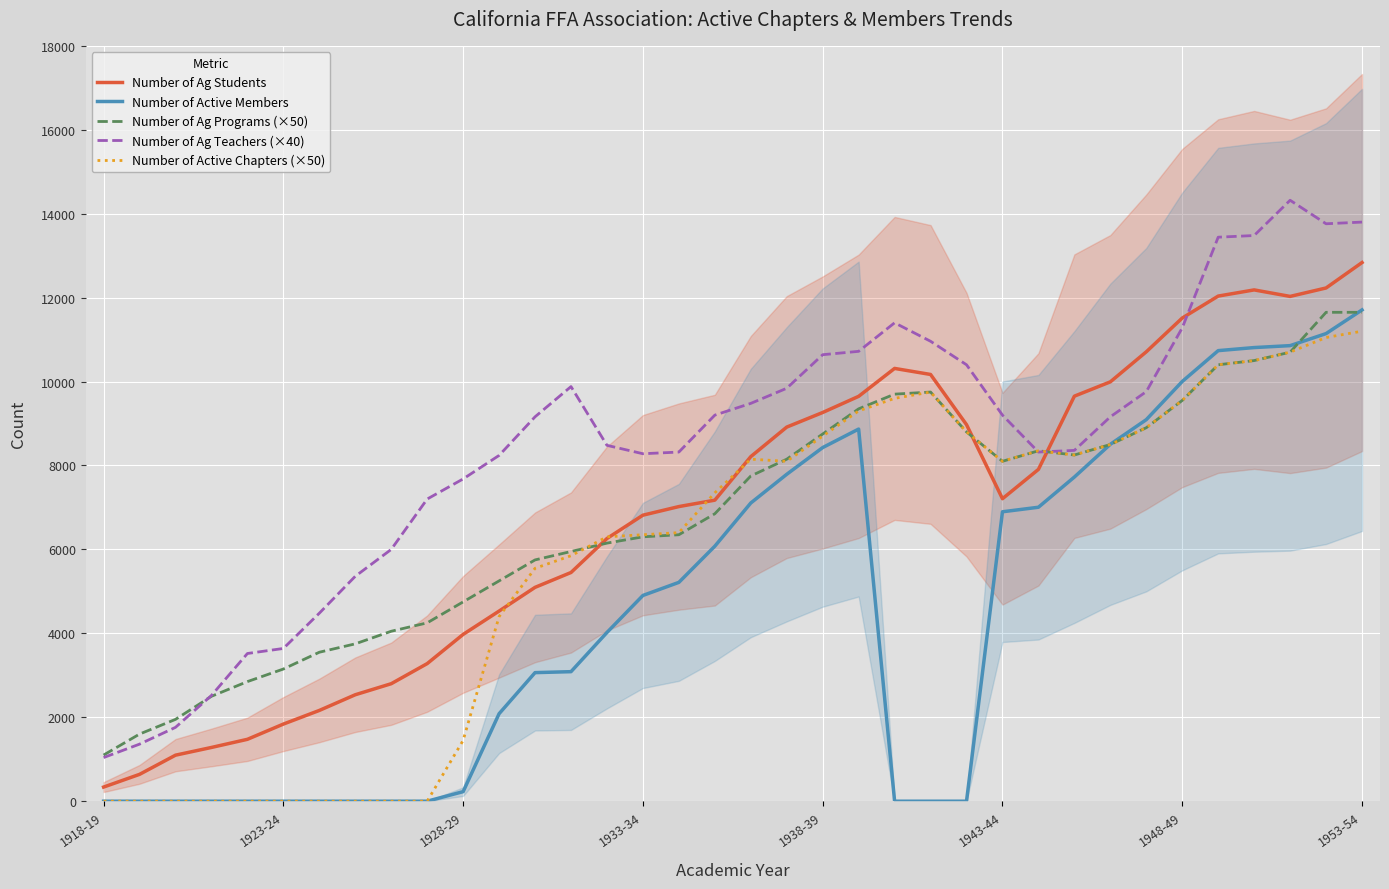

Which category has the highest value in the Number of Ag Students series?

1953-54